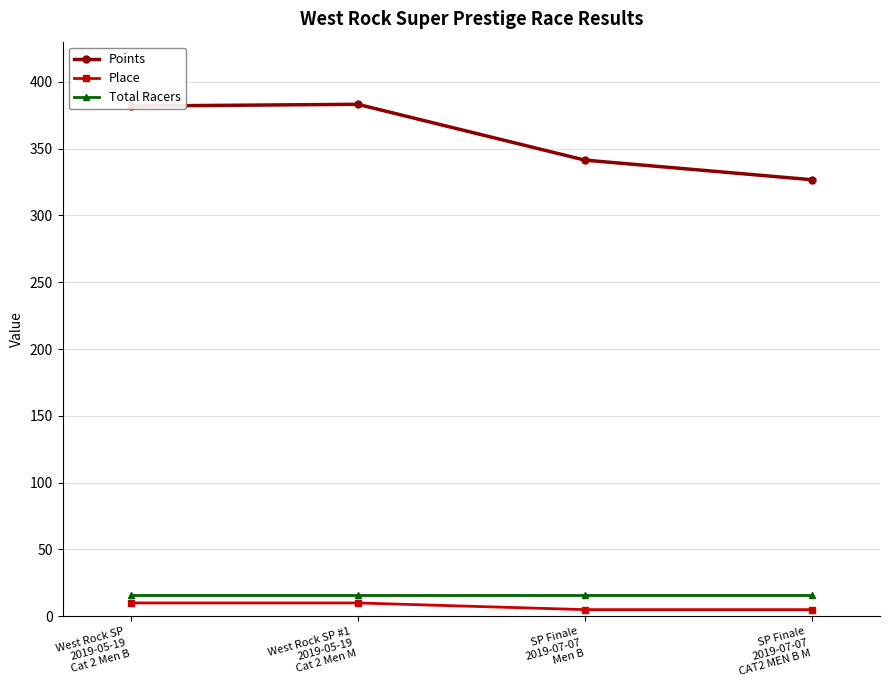

What value does the Total Racers series have at SP Finale
2019-07-07
CAT2 MEN B M?

16.0